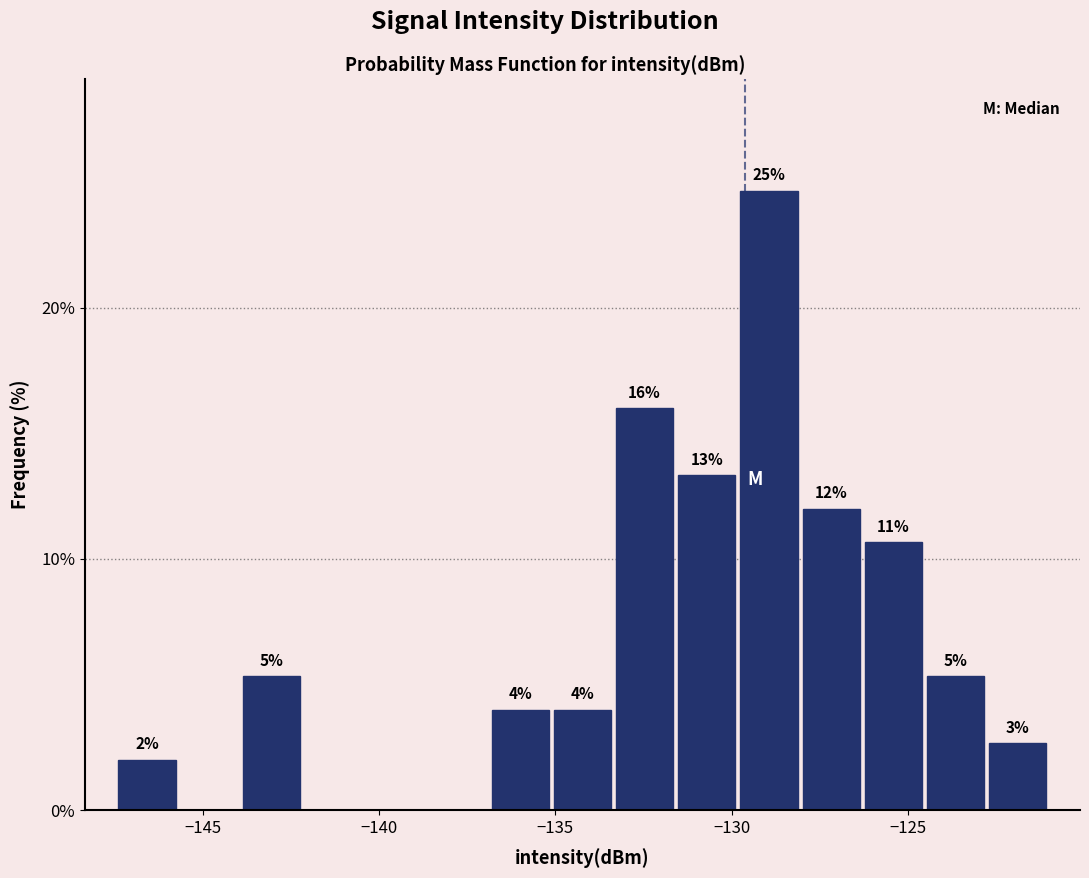

Around what value on the x-axis is the tallest bar? Give the approximate position of its centre, as read against the axis.

-129.0